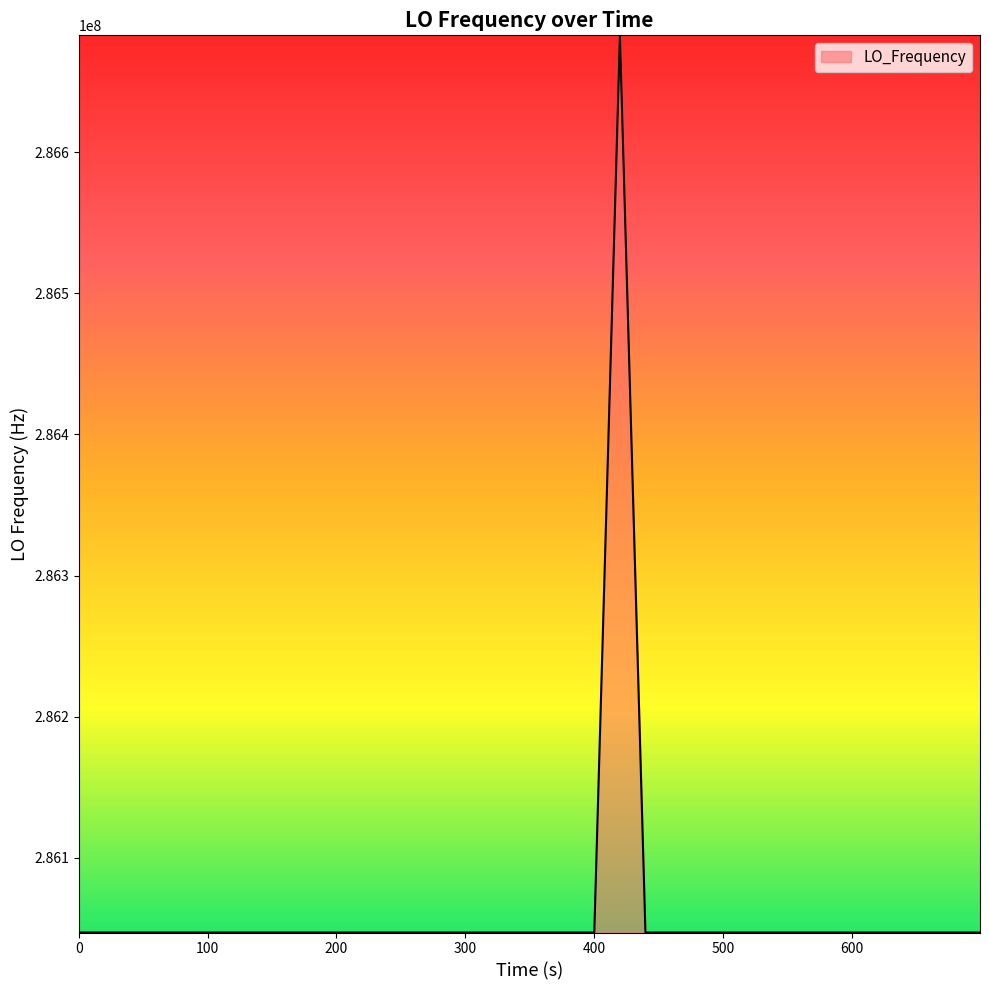

How many values are below 286047000?

13